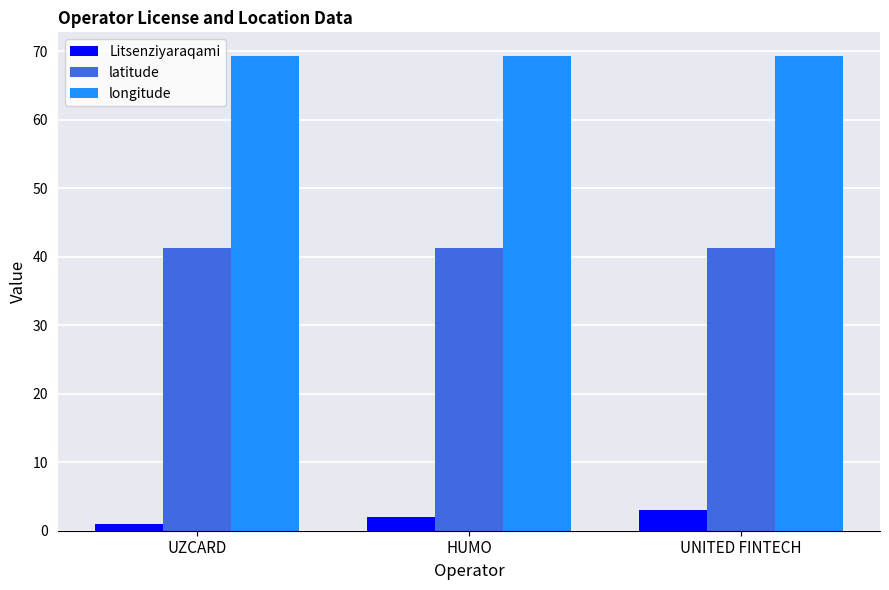

The value of longitude at UNITED FINTECH is 69.3. True or false?

True